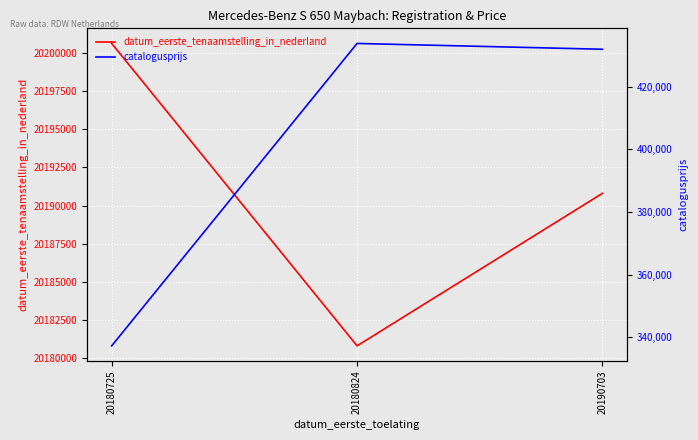

The catalogusprijs series shows 601014 at 20180824. True or false?

False